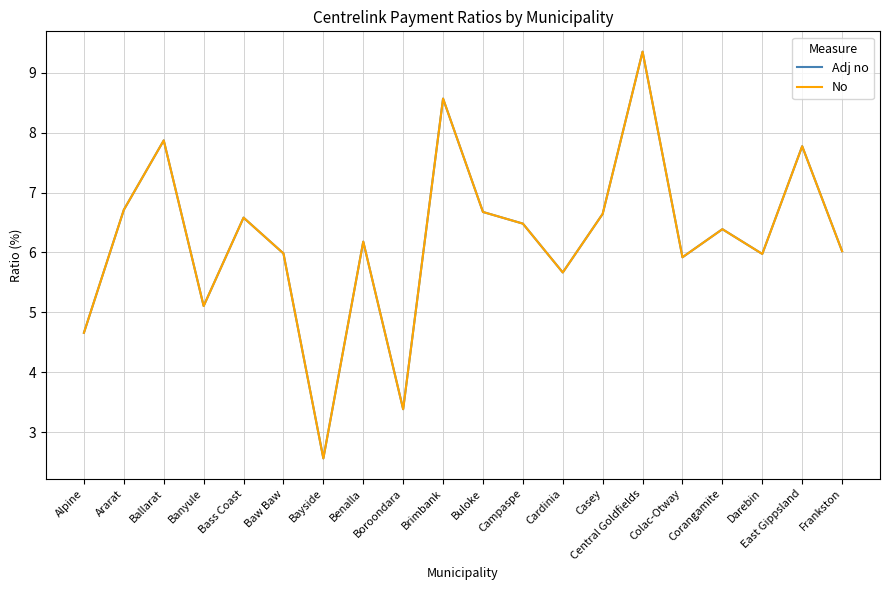

How many distinct data groups are displayed?

2